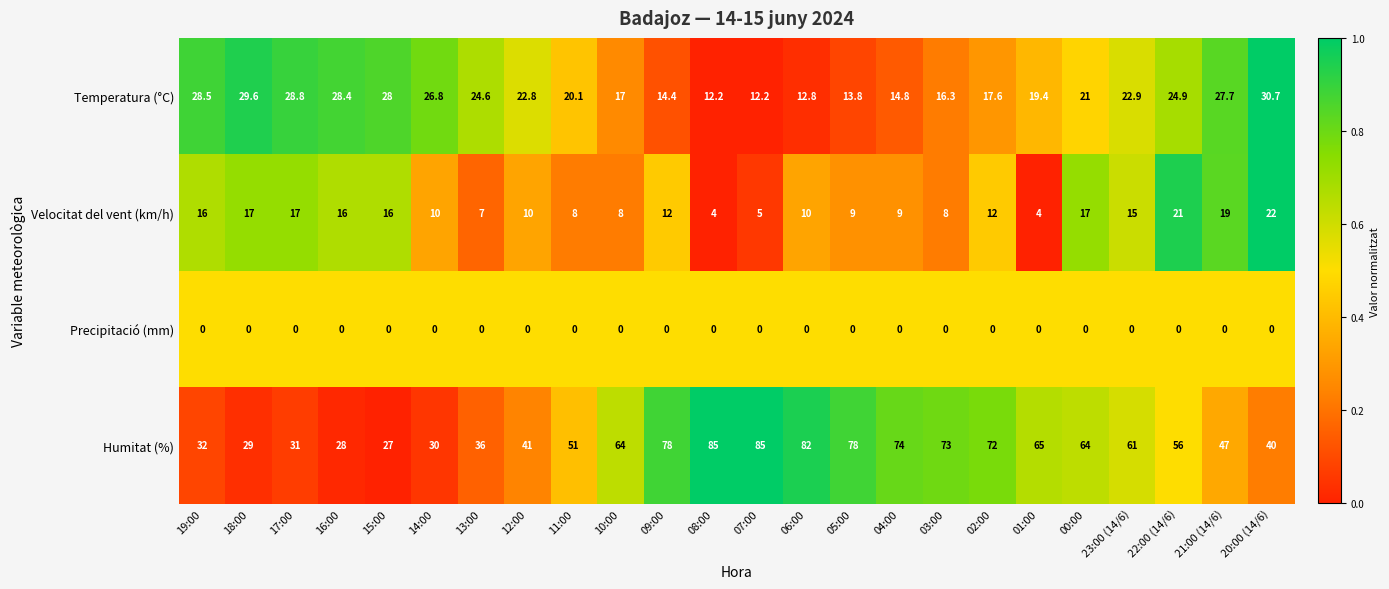

The value of Humitat (%) at 04:00 is 74.0. True or false?

True